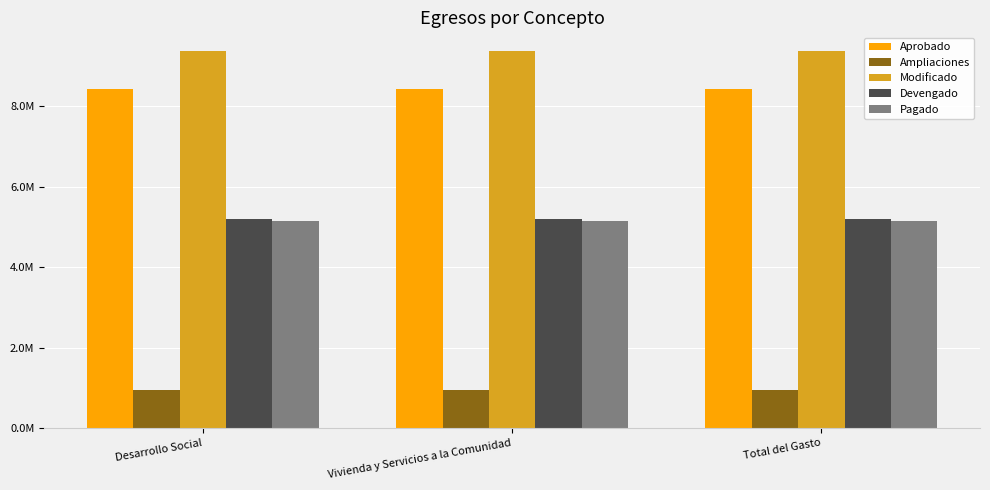

What are all the series names shown in the legend?

Aprobado, Ampliaciones, Modificado, Devengado, Pagado